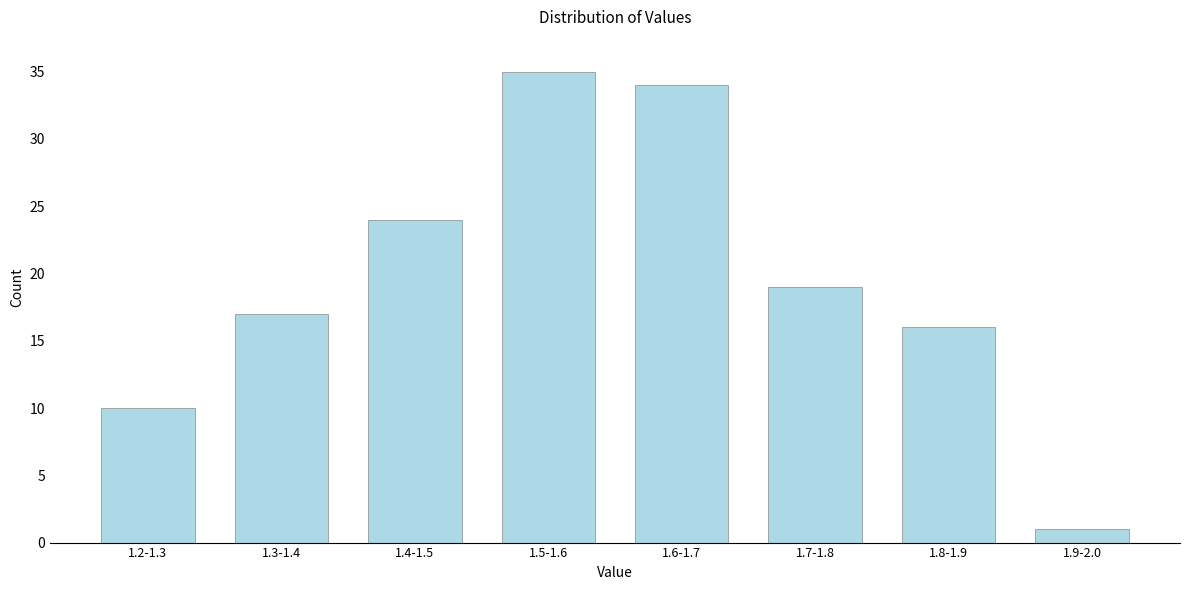

Reading right to left, list all the values displayed in this chart.

1.9-2.0=1	1.8-1.9=16	1.7-1.8=19	1.6-1.7=34	1.5-1.6=35	1.4-1.5=24	1.3-1.4=17	1.2-1.3=10